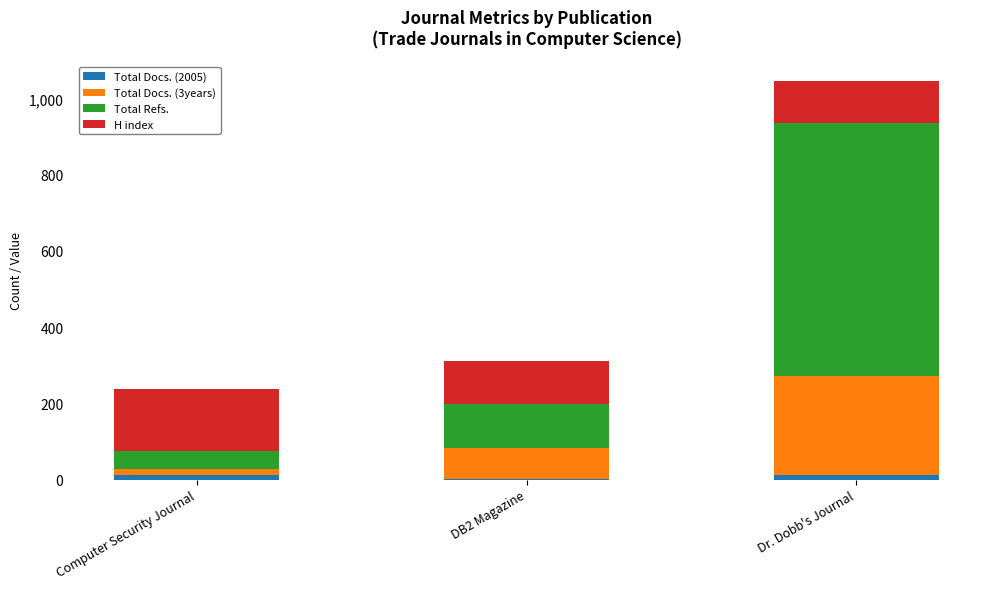

At which category is the sum across all series the highest?

Dr. Dobb's Journal